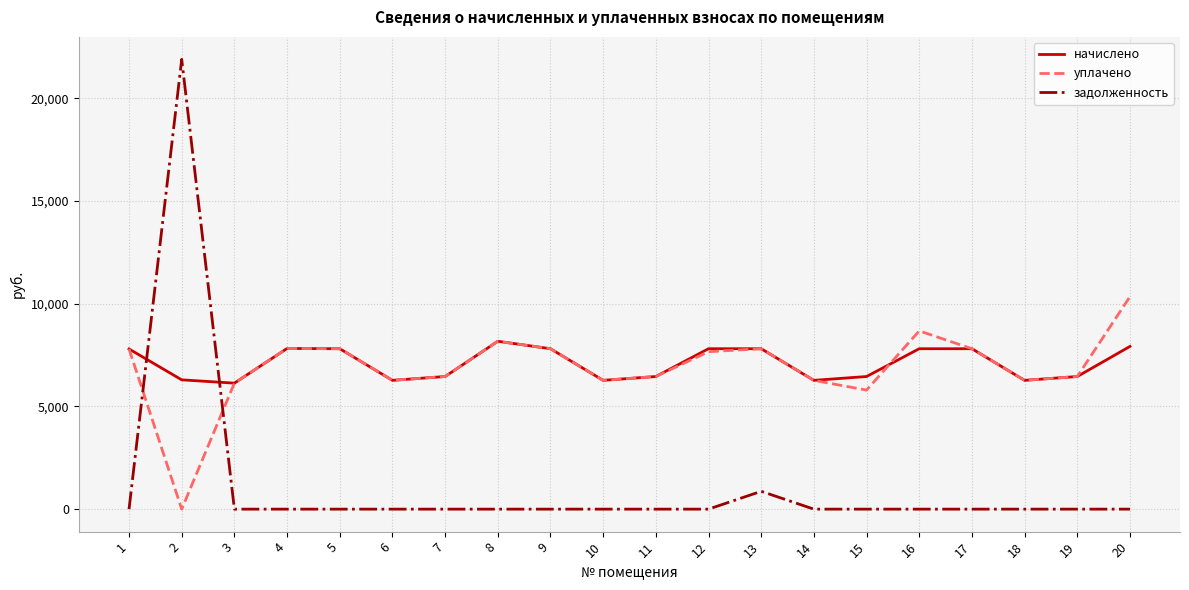

Is the value of уплачено at 5 greater than the value of задолженность at 18?

Yes